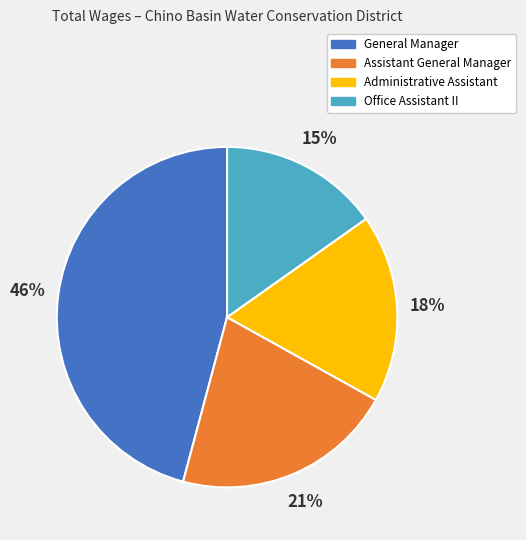

Between General Manager and Assistant General Manager, which is larger?

General Manager